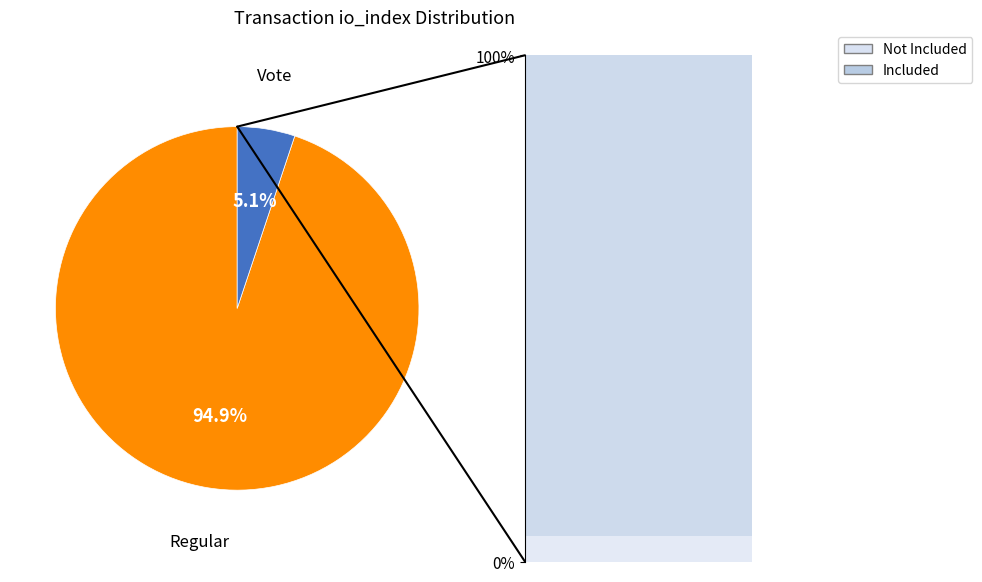

Is the sum of Vote and Regular greater than half?

Yes